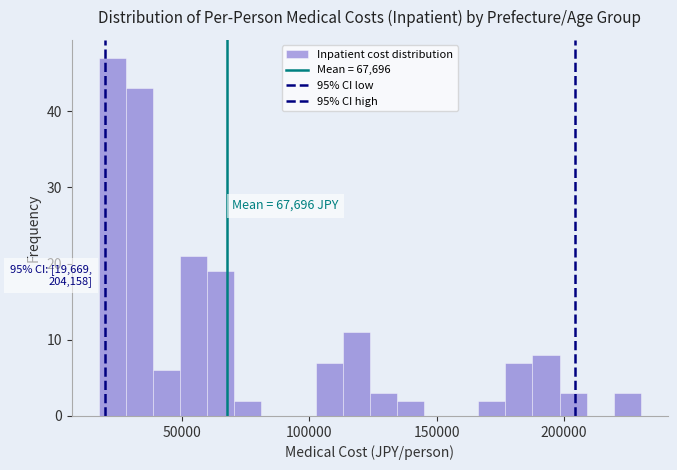

Around what value on the x-axis is the tallest bar? Give the approximate position of its centre, as read against the axis.

25000